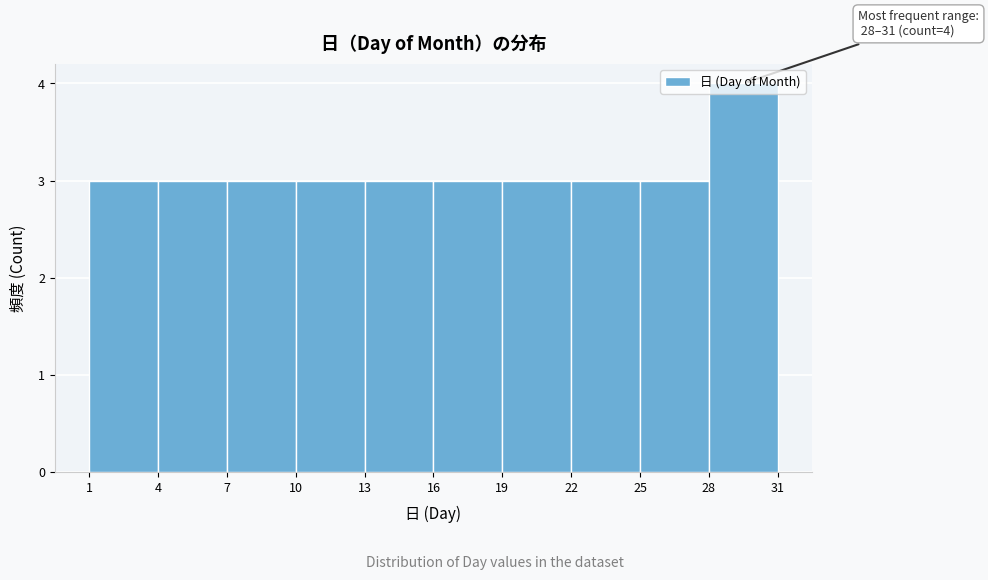

Over which range of the x-axis is the bar tallest?

28 to 31